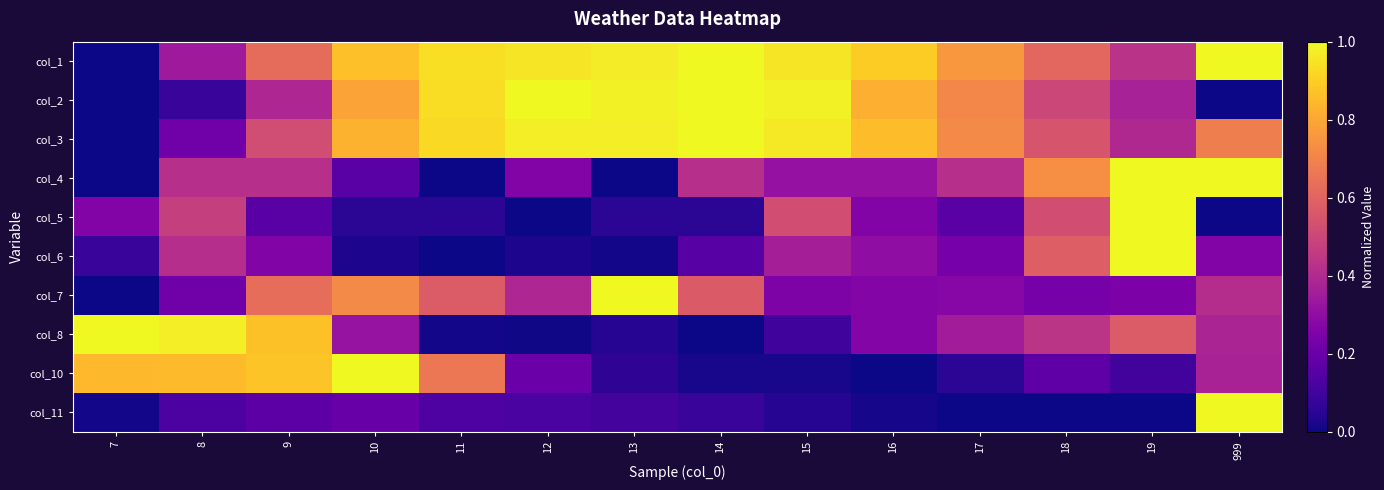

What is the approximate value of col_5 at 10?

0.1